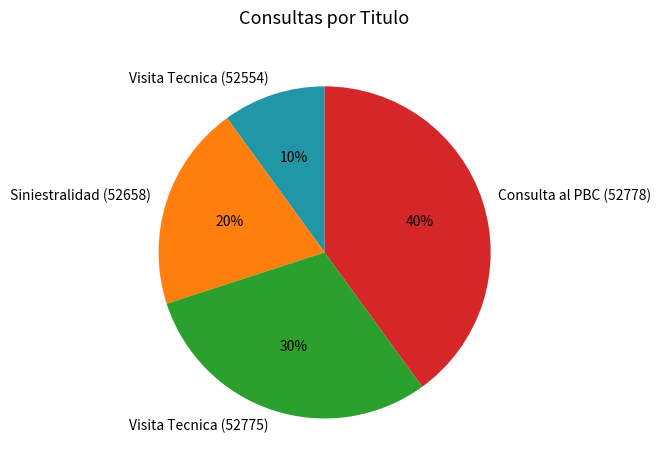

Which slice is the largest?

Consulta al PBC (52778)